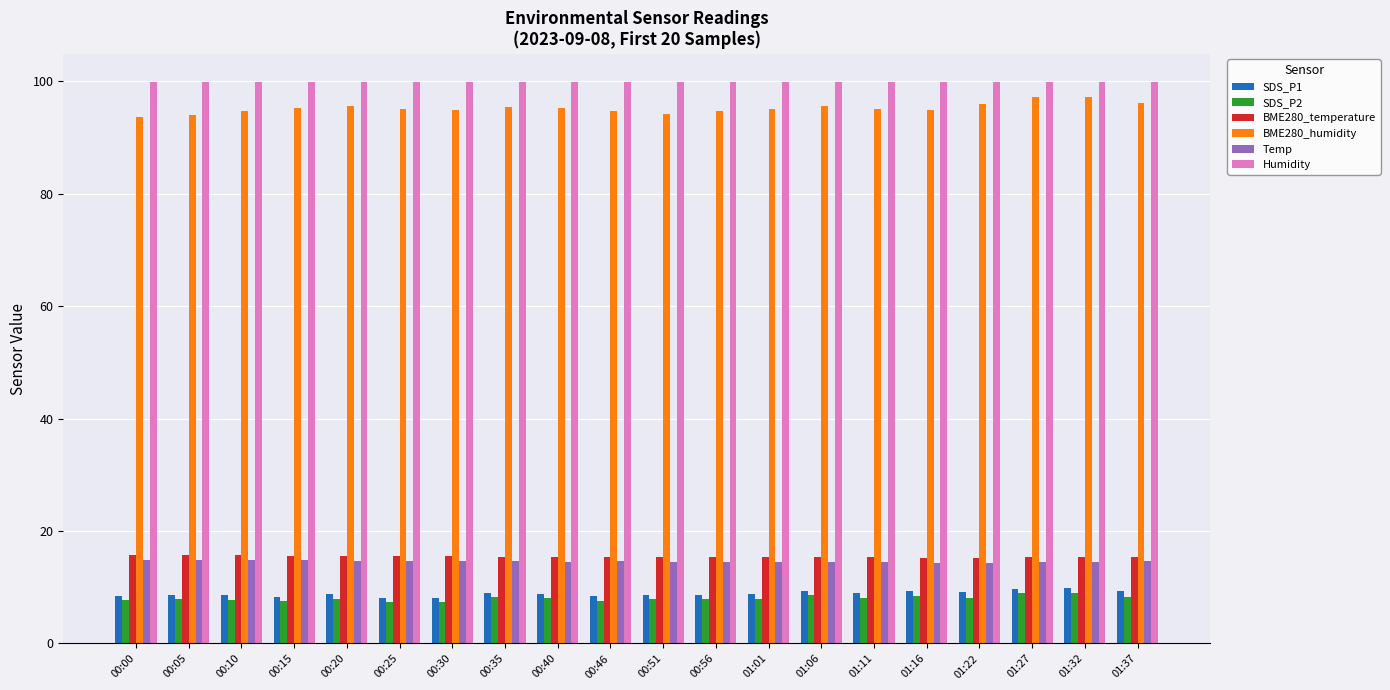

What is the maximum value shown in the chart?

99.9